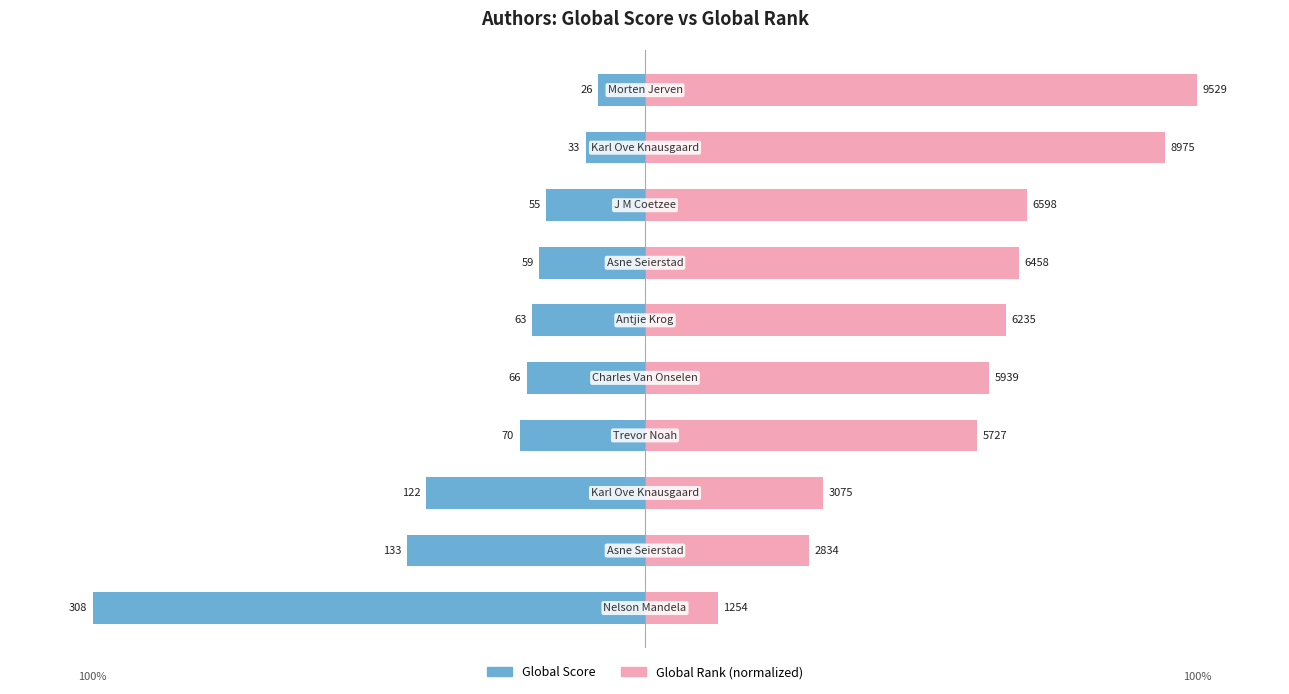

Reading right to left, extract all data points from this chart.

Global Score: 9=-8.4	8=-10.7	7=-17.9	6=-19.2	5=-20.5	4=-21.4	3=-22.7	2=-39.6	1=-43.2	0=-100.0
Global Rank (normalized): 9=100.0	8=94.2	7=69.2	6=67.8	5=65.4	4=62.3	3=60.1	2=32.3	1=29.7	0=13.2